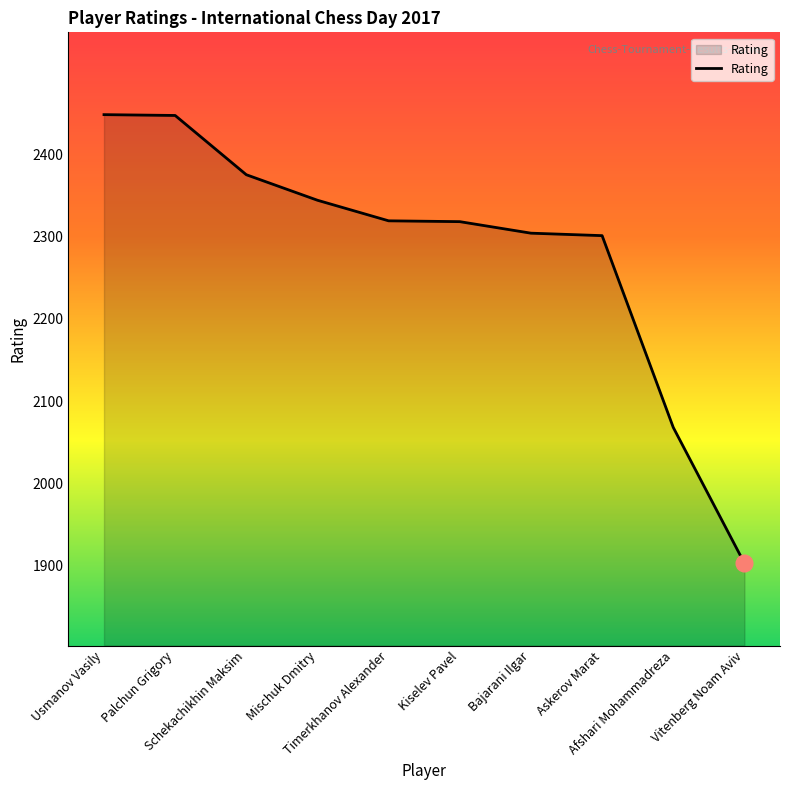

What is the approximate value at Bajarani Ilgar, to the nearest 50?

2300